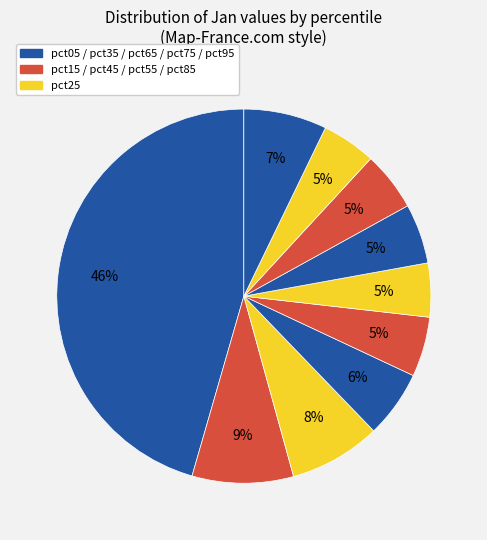

How many segments does this pie chart have?

10